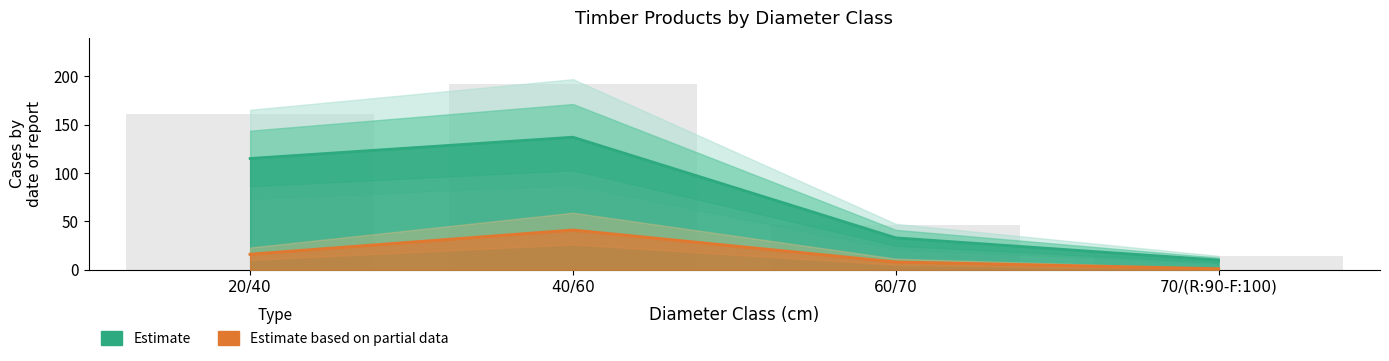

Reading left to right, what are all the values shown in this chart?

DOUGLAS_produit_nbre: 20/40=115	40/60=137	60/70=33	70/(R:90-F:100)=10
MELEZE_produit_nbre: 20/40=16	40/60=41	60/70=8	70/(R:90-F:100)=1